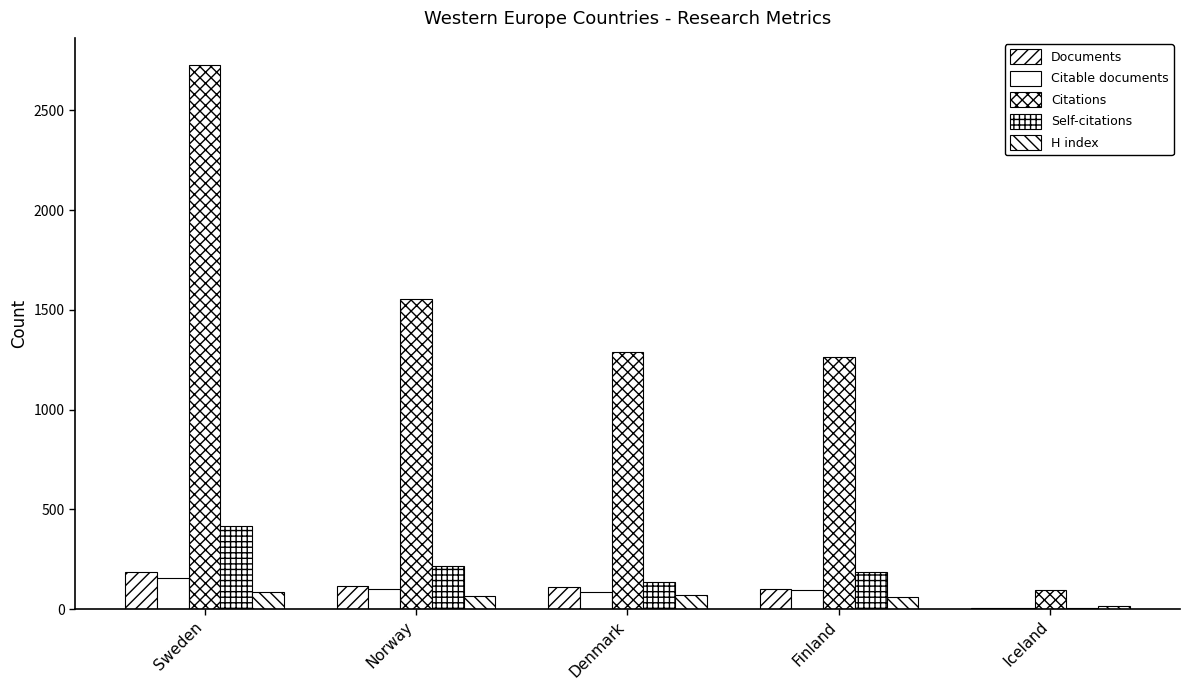

At which label does H index first exceed 64?

Sweden